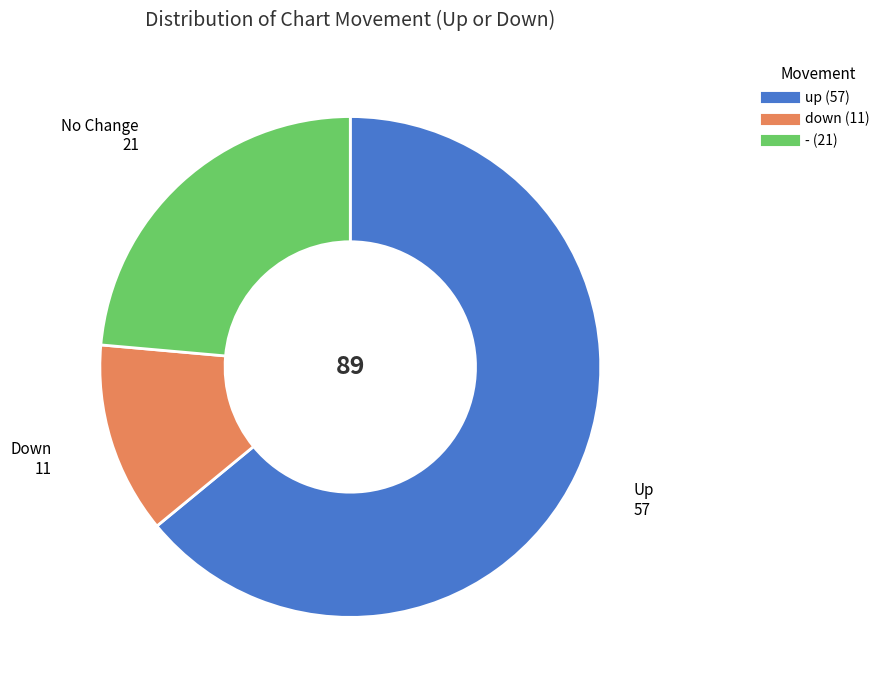

Which has a higher value, - or up?

up